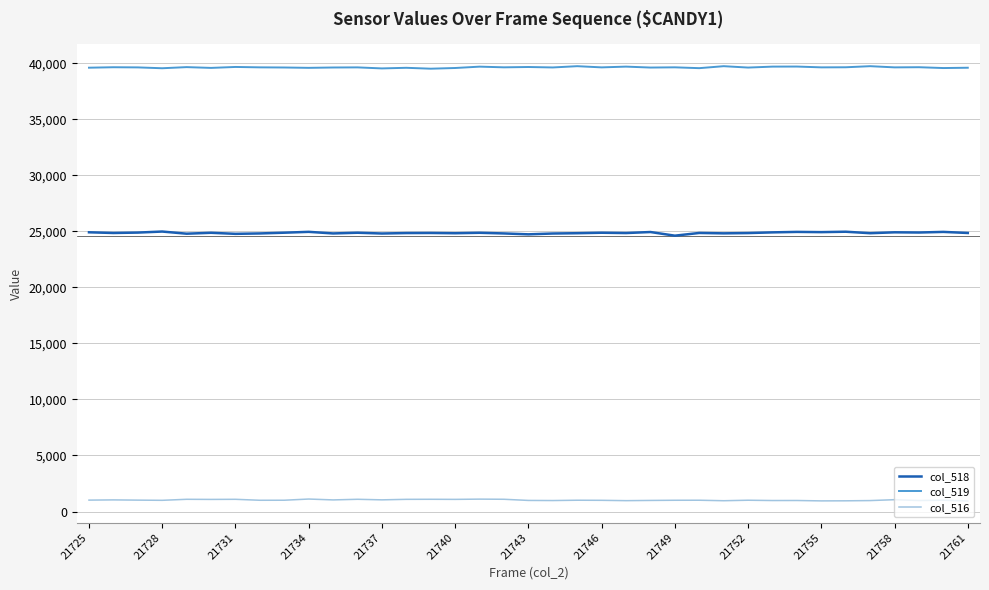

What is the difference between the second highest and second lowest values in the col_516 series?

157